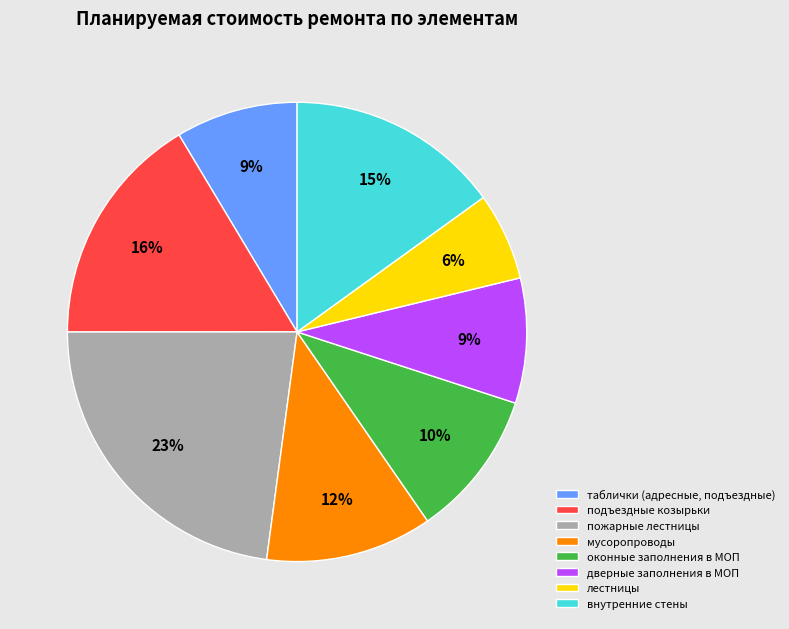

Does мусоропроводы account for over 50% of the chart?

No